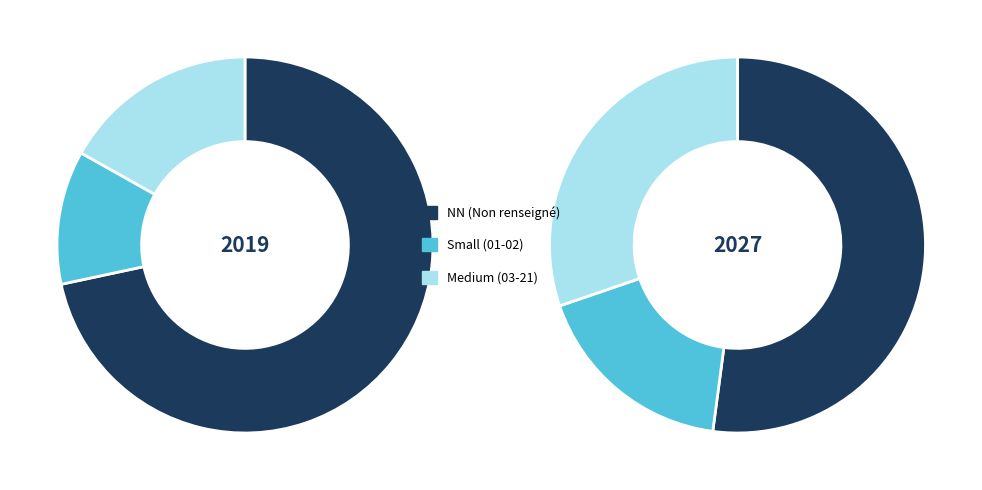

What percentage is the other slice, to the nearest percent?

32%